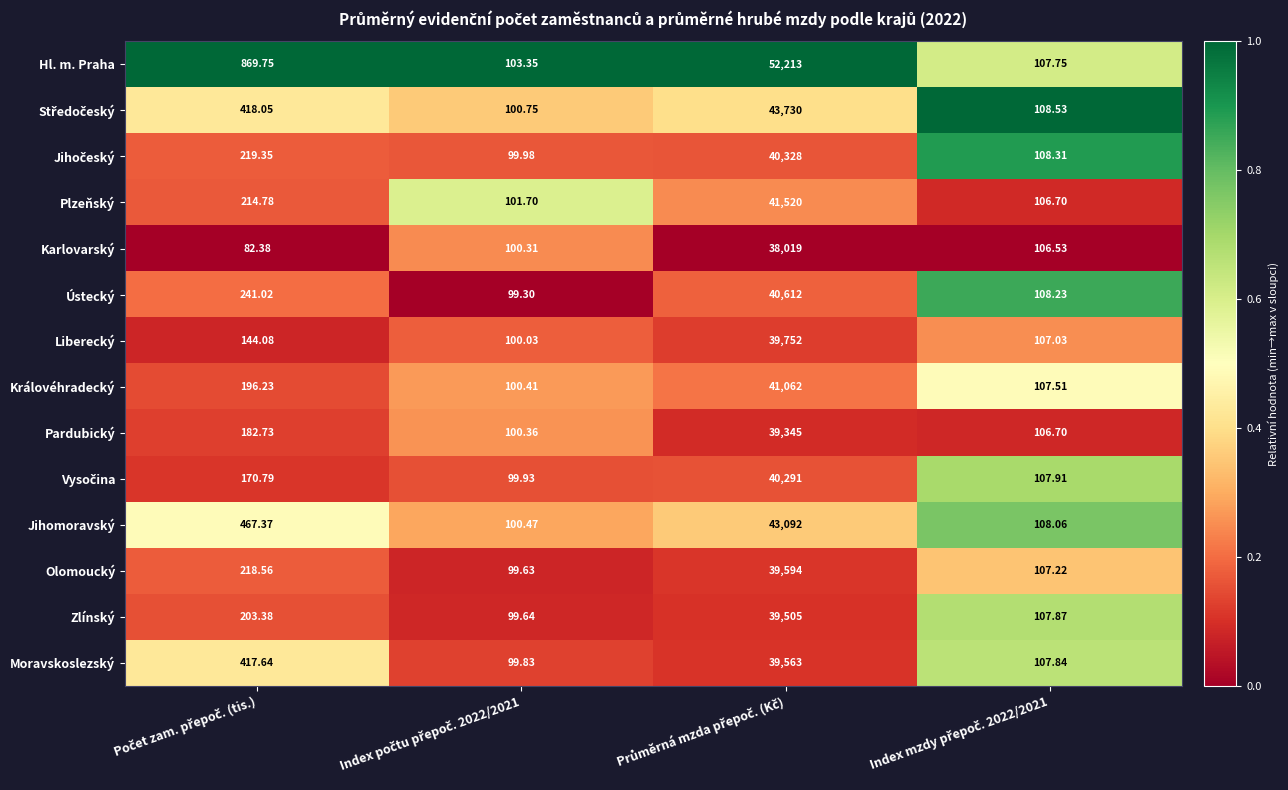

Which series has the largest total across all categories?

Hl. m. Praha